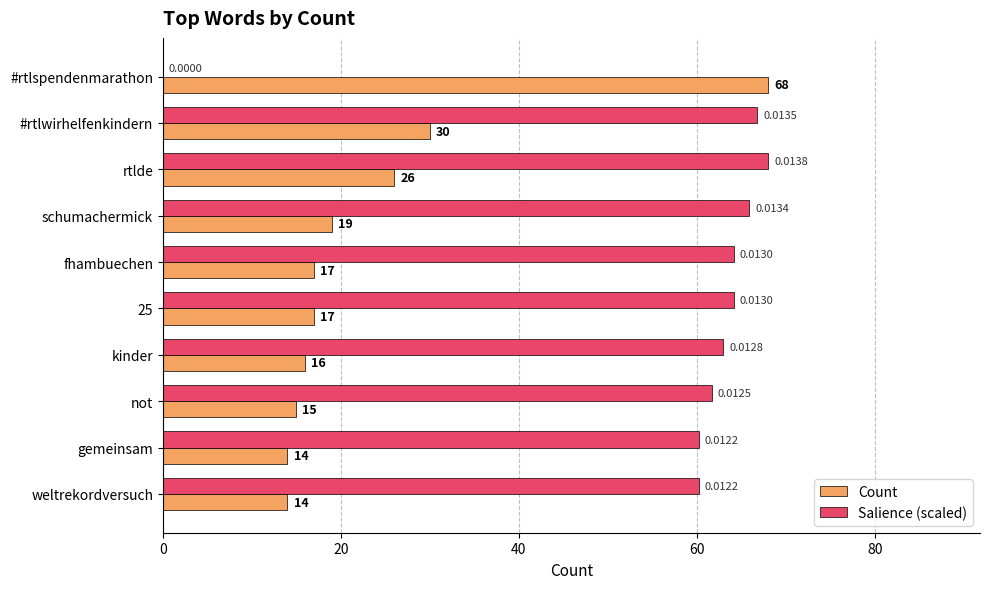

Which series has the largest total across all categories?

Salience (scaled)